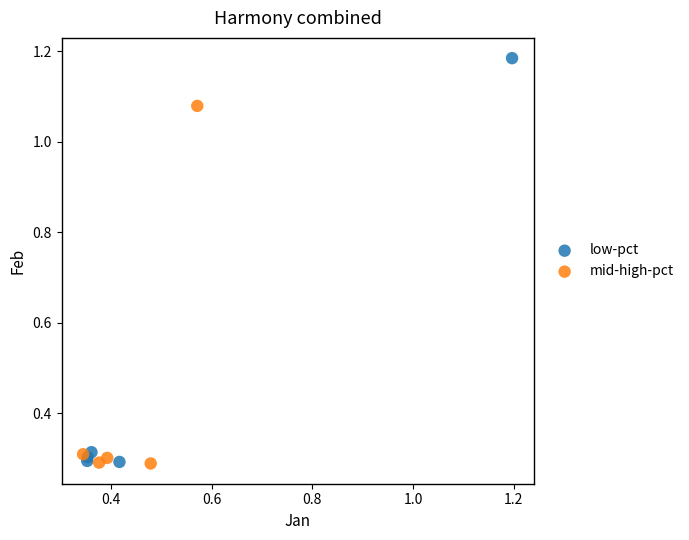

Which series has the widest spread of Y values?

low-pct